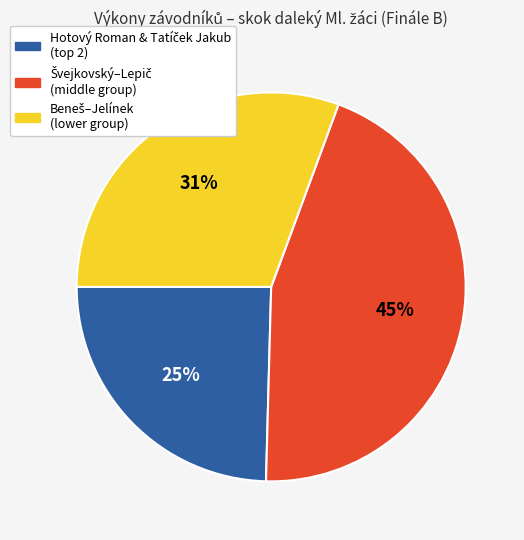

To the nearest percent, what is the difference between the largest and smallest slice percentages?

20%